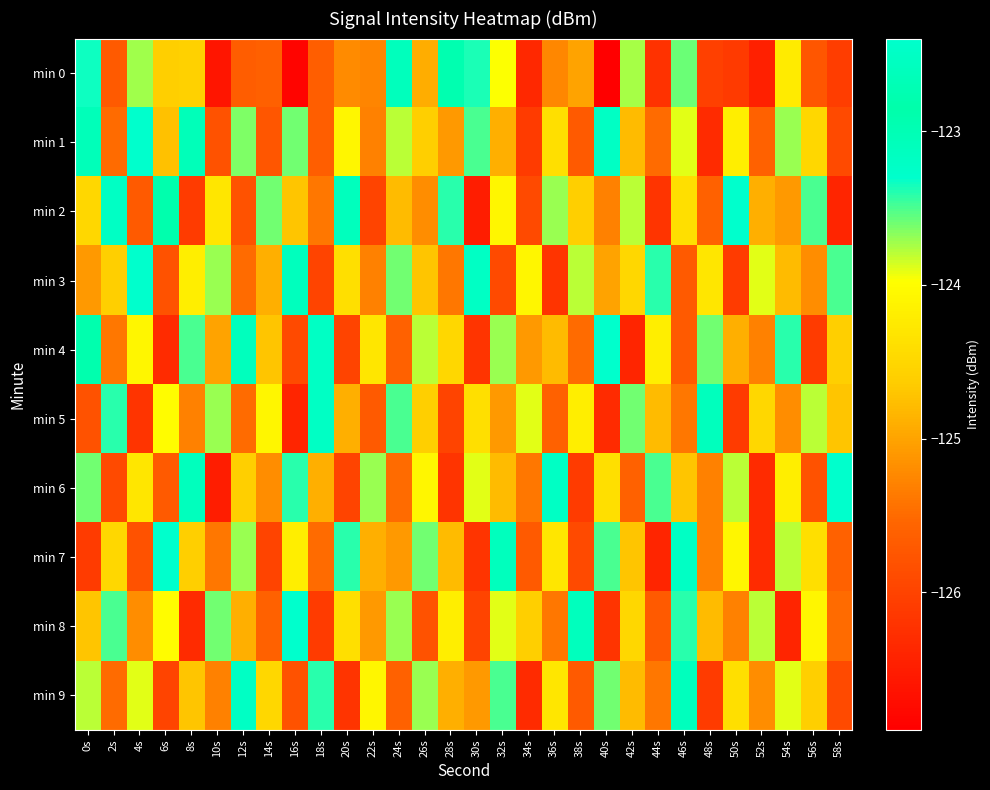

Reading left to right, transcribe all the data shown in this chart.

min 0: 0s=-123.3	2s=-125.7	4s=-123.7	6s=-124.6	8s=-124.6	10s=-126.6	12s=-125.7	14s=-125.6	16s=-126.8	18s=-125.6	20s=-125.2	22s=-125.3	24s=-122.6	26s=-124.9	28s=-122.9	30s=-123.4	32s=-124.0	34s=-126.4	36s=-125.3	38s=-125.0	40s=-126.9	42s=-123.7	44s=-126.2	46s=-123.6	48s=-126.0	50s=-126.1	52s=-126.5	54s=-124.2	56s=-125.7	58s=-126.1
min 1: 0s=-122.6	2s=-125.5	4s=-122.4	6s=-124.7	8s=-123.1	10s=-125.8	12s=-123.6	14s=-125.7	16s=-123.6	18s=-125.6	20s=-124.1	22s=-125.3	24s=-123.8	26s=-124.6	28s=-125.1	30s=-123.5	32s=-124.9	34s=-126.1	36s=-124.4	38s=-125.7	40s=-123.2	42s=-124.8	44s=-125.5	46s=-123.9	48s=-126.3	50s=-124.2	52s=-125.6	54s=-123.7	56s=-124.5	58s=-125.9
min 2: 0s=-124.5	2s=-123.2	4s=-125.7	6s=-122.9	8s=-126.1	10s=-124.3	12s=-125.8	14s=-123.6	16s=-124.7	18s=-125.4	20s=-123.1	22s=-126.0	24s=-124.8	26s=-125.2	28s=-123.4	30s=-126.5	32s=-124.1	34s=-125.9	36s=-123.7	38s=-124.6	40s=-125.3	42s=-123.8	44s=-126.2	46s=-124.4	48s=-125.6	50s=-123.3	52s=-124.9	54s=-125.1	56s=-123.5	58s=-126.4
min 3: 0s=-125.1	2s=-124.6	4s=-123.3	6s=-125.8	8s=-124.2	10s=-123.7	12s=-125.5	14s=-124.9	16s=-123.1	18s=-126.0	20s=-124.4	22s=-125.3	24s=-123.6	26s=-124.7	28s=-125.4	30s=-123.2	32s=-125.9	34s=-124.1	36s=-126.2	38s=-123.8	40s=-125.0	42s=-124.5	44s=-123.4	46s=-125.7	48s=-124.3	50s=-126.1	52s=-123.9	54s=-124.8	56s=-125.2	58s=-123.5
min 4: 0s=-122.8	2s=-125.4	4s=-124.1	6s=-126.3	8s=-123.5	10s=-125.0	12s=-122.6	14s=-124.7	16s=-125.9	18s=-123.2	20s=-126.0	22s=-124.3	24s=-125.6	26s=-123.8	28s=-124.5	30s=-126.2	32s=-123.7	34s=-125.1	36s=-124.8	38s=-125.5	40s=-123.3	42s=-126.4	44s=-124.2	46s=-125.7	48s=-123.6	50s=-124.9	52s=-125.3	54s=-123.4	56s=-126.1	58s=-124.6
min 5: 0s=-125.8	2s=-123.4	4s=-126.2	6s=-124.0	8s=-125.3	10s=-123.7	12s=-125.5	14s=-124.1	16s=-126.4	18s=-123.2	20s=-124.9	22s=-125.7	24s=-123.5	26s=-124.6	28s=-126.0	30s=-124.4	32s=-125.1	34s=-123.9	36s=-125.6	38s=-124.2	40s=-126.3	42s=-123.6	44s=-124.8	46s=-125.4	48s=-123.1	50s=-126.1	52s=-124.5	54s=-125.2	56s=-123.8	58s=-124.7
min 6: 0s=-123.6	2s=-125.9	4s=-124.3	6s=-125.7	8s=-123.1	10s=-126.5	12s=-124.6	14s=-125.2	16s=-123.4	18s=-124.9	20s=-126.0	22s=-123.7	24s=-125.5	26s=-124.1	28s=-126.2	30s=-123.9	32s=-124.8	34s=-125.4	36s=-123.2	38s=-126.1	40s=-124.4	42s=-125.6	44s=-123.5	46s=-124.7	48s=-125.3	50s=-123.8	52s=-126.3	54s=-124.2	56s=-125.8	58s=-123.3
min 7: 0s=-126.1	2s=-124.5	4s=-125.8	6s=-123.3	8s=-124.6	10s=-125.4	12s=-123.7	14s=-126.0	16s=-124.2	18s=-125.5	20s=-123.4	22s=-124.9	24s=-125.1	26s=-123.6	28s=-124.8	30s=-126.2	32s=-123.1	34s=-125.7	36s=-124.3	38s=-125.9	40s=-123.5	42s=-124.7	44s=-126.4	46s=-123.2	48s=-125.3	50s=-124.1	52s=-126.3	54s=-123.8	56s=-124.4	58s=-125.6
min 8: 0s=-124.7	2s=-123.5	4s=-125.2	6s=-124.0	8s=-126.3	10s=-123.6	12s=-124.9	14s=-125.6	16s=-123.3	18s=-126.1	20s=-124.4	22s=-125.1	24s=-123.7	26s=-125.8	28s=-124.2	30s=-126.0	32s=-123.9	34s=-124.6	36s=-125.4	38s=-123.1	40s=-126.2	42s=-124.5	44s=-125.7	46s=-123.4	48s=-124.8	50s=-125.3	52s=-123.8	54s=-126.4	56s=-124.1	58s=-125.5
min 9: 0s=-123.8	2s=-125.5	4s=-123.9	6s=-126.0	8s=-124.7	10s=-125.3	12s=-123.2	14s=-124.5	16s=-125.8	18s=-123.4	20s=-126.2	22s=-124.1	24s=-125.6	26s=-123.7	28s=-124.9	30s=-125.1	32s=-123.5	34s=-126.3	36s=-124.3	38s=-125.7	40s=-123.6	42s=-124.8	44s=-125.4	46s=-123.1	48s=-126.1	50s=-124.4	52s=-125.2	54s=-123.9	56s=-124.6	58s=-125.9